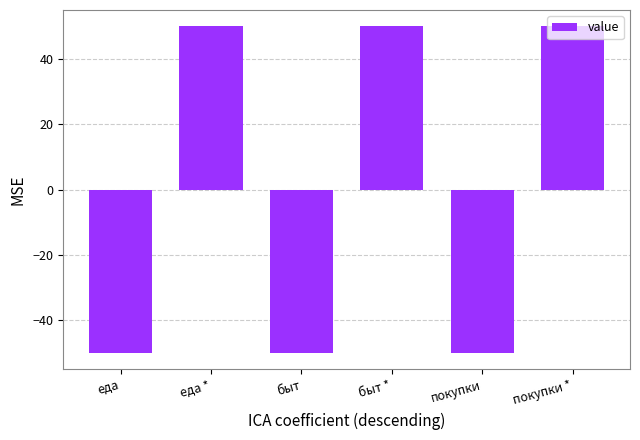

Reading left to right, what are all the values shown in this chart?

еда=-50	еда *=50	быт=-50	быт *=50	покупки=-50	покупки *=50